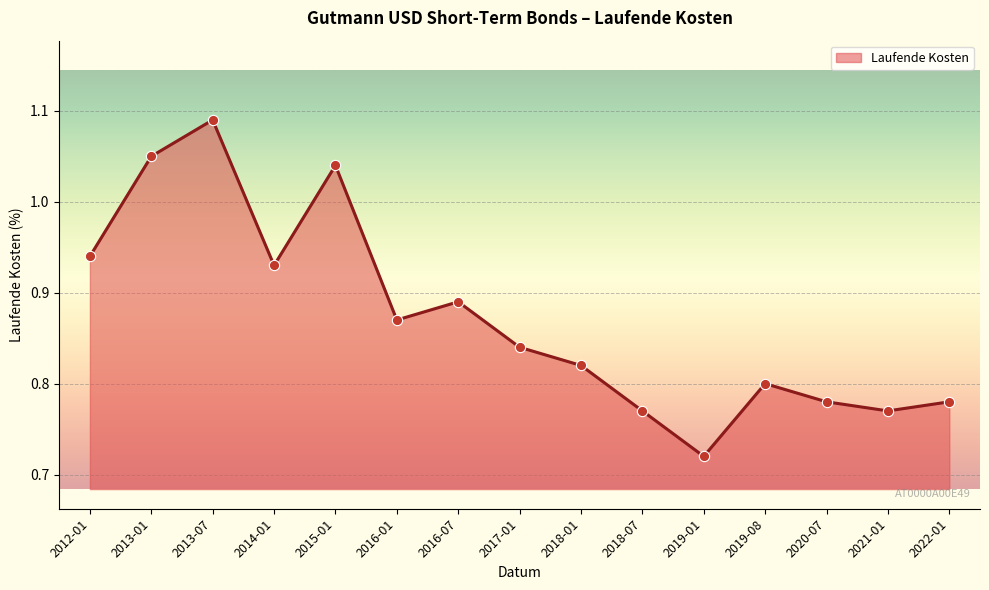

Which has a higher value, 2018-07 or 2018-01?

2018-01